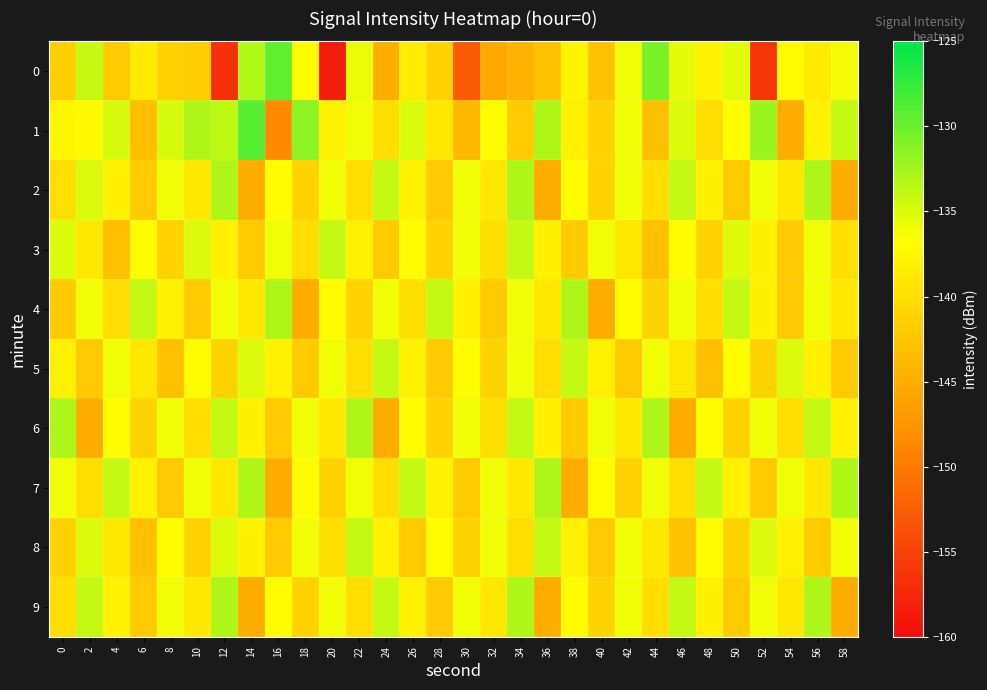

What is the difference between the highest and lowest values at 16?

18.9